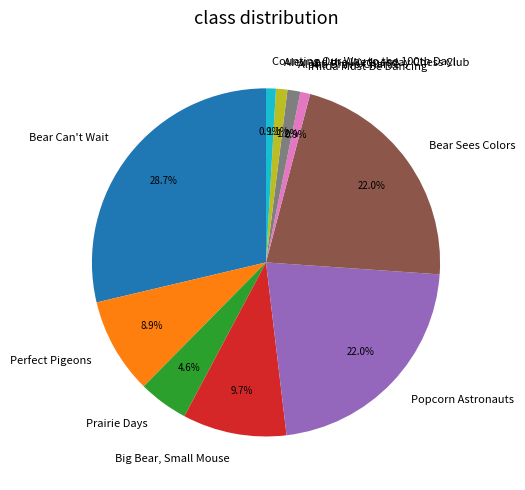

How much of the chart is everything except Alex and the Wednesday Chess Club?

98.9%